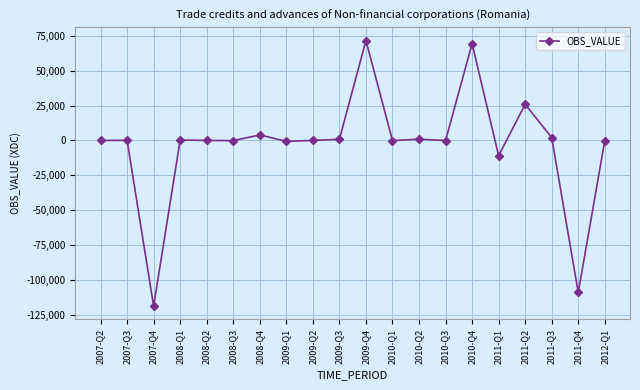

What is the average value?

-3237.7